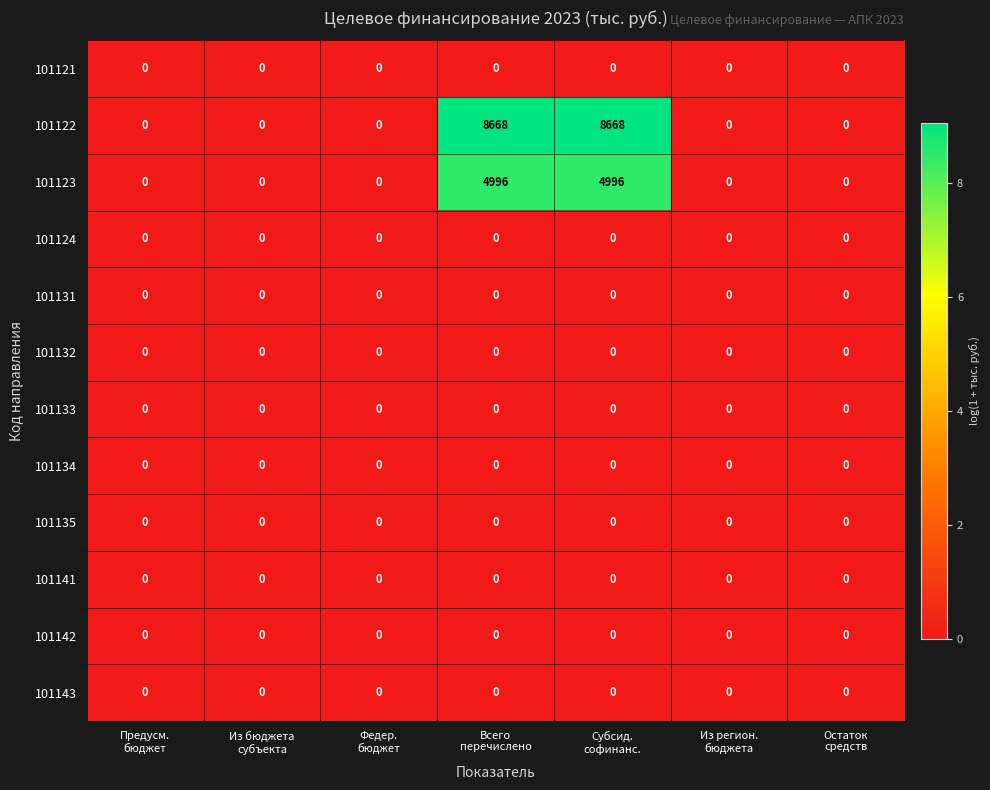

What is the difference between the second highest and second lowest values in the 101123 series?

4996